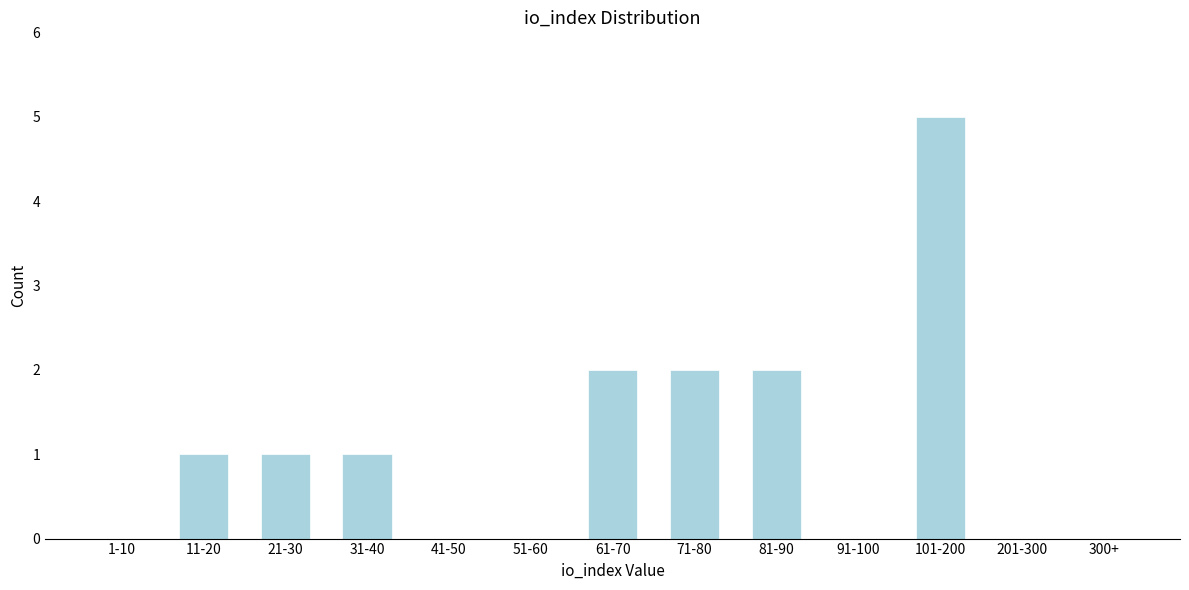

Reading left to right, list all the values displayed in this chart.

1-10=0	11-20=1	21-30=1	31-40=1	41-50=0	51-60=0	61-70=2	71-80=2	81-90=2	91-100=0	101-200=5	201-300=0	300+=0